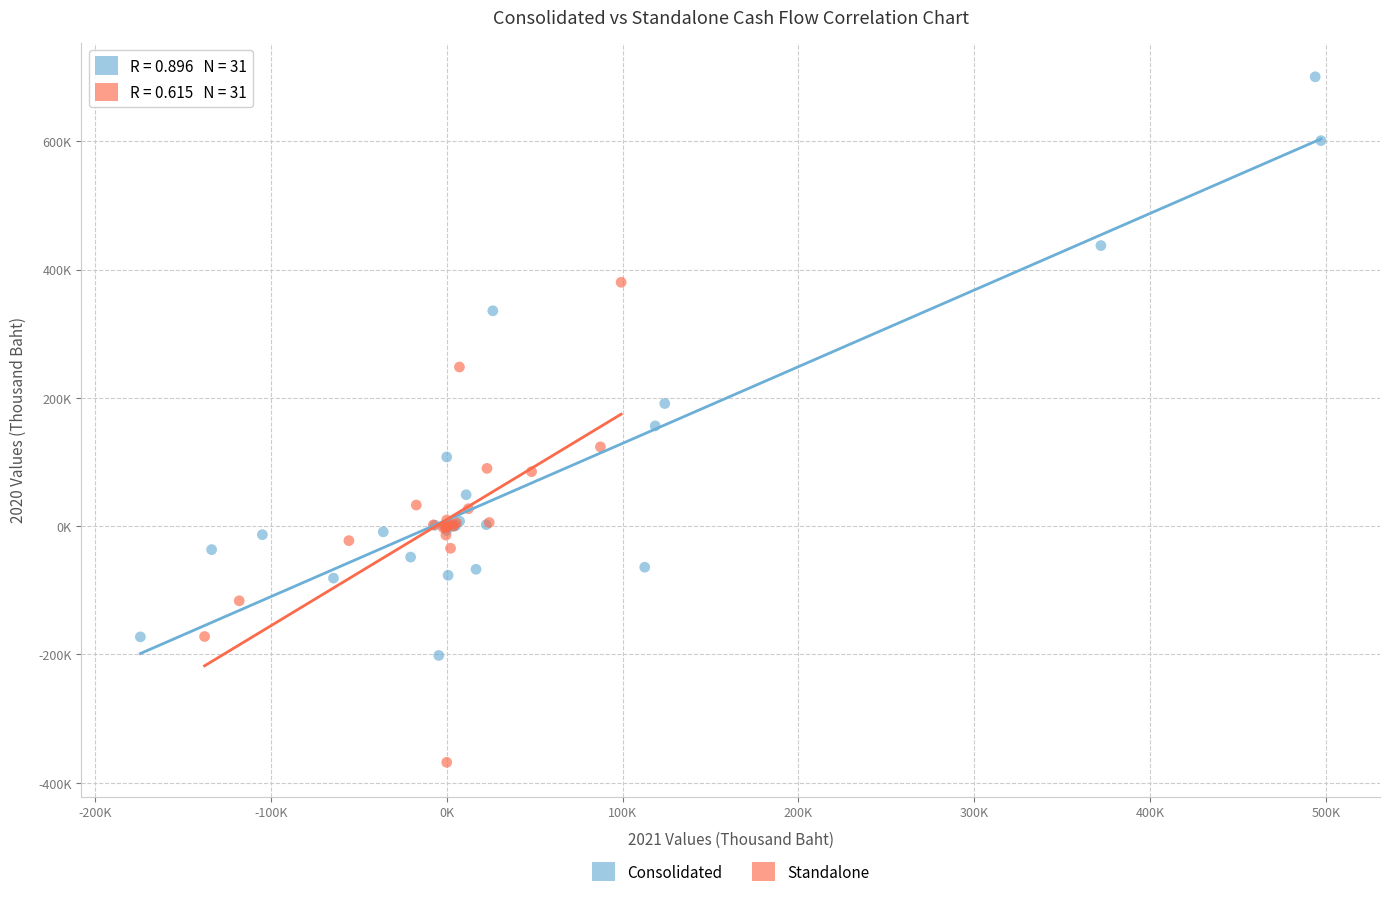

Which series has the largest Y range (max minus min)?

Consolidated